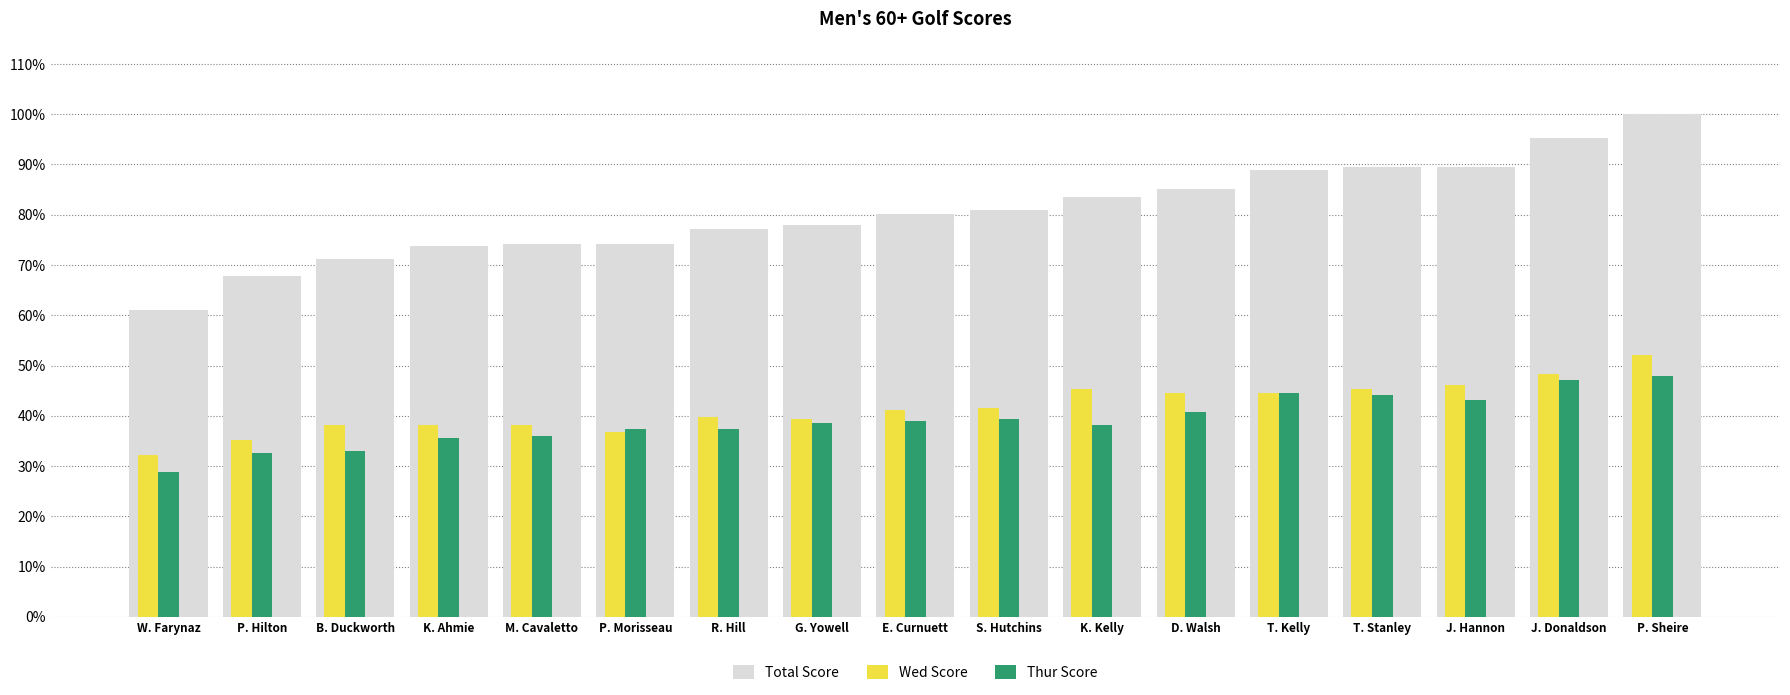

Reading left to right, transcribe all the data shown in this chart.

Total Score: W. Farynaz=0.6	P. Hilton=0.7	B. Duckworth=0.7	K. Ahmie=0.7	M. Cavaletto=0.7	P. Morisseau=0.7	R. Hill=0.8	G. Yowell=0.8	E. Curnuett=0.8	S. Hutchins=0.8	K. Kelly=0.8	D. Walsh=0.9	T. Kelly=0.9	T. Stanley=0.9	J. Hannon=0.9	J. Donaldson=1.0	P. Sheire=1.0
Wed Score: W. Farynaz=0.3	P. Hilton=0.4	B. Duckworth=0.4	K. Ahmie=0.4	M. Cavaletto=0.4	P. Morisseau=0.4	R. Hill=0.4	G. Yowell=0.4	E. Curnuett=0.4	S. Hutchins=0.4	K. Kelly=0.5	D. Walsh=0.4	T. Kelly=0.4	T. Stanley=0.5	J. Hannon=0.5	J. Donaldson=0.5	P. Sheire=0.5
Thur Score: W. Farynaz=0.3	P. Hilton=0.3	B. Duckworth=0.3	K. Ahmie=0.4	M. Cavaletto=0.4	P. Morisseau=0.4	R. Hill=0.4	G. Yowell=0.4	E. Curnuett=0.4	S. Hutchins=0.4	K. Kelly=0.4	D. Walsh=0.4	T. Kelly=0.4	T. Stanley=0.4	J. Hannon=0.4	J. Donaldson=0.5	P. Sheire=0.5